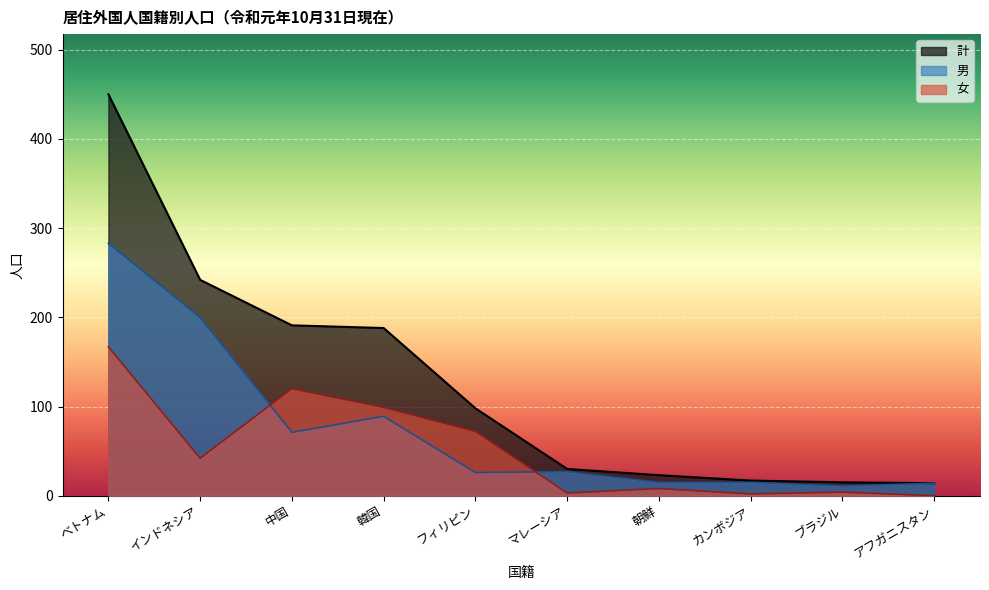

What position from the left is 韓国?

4